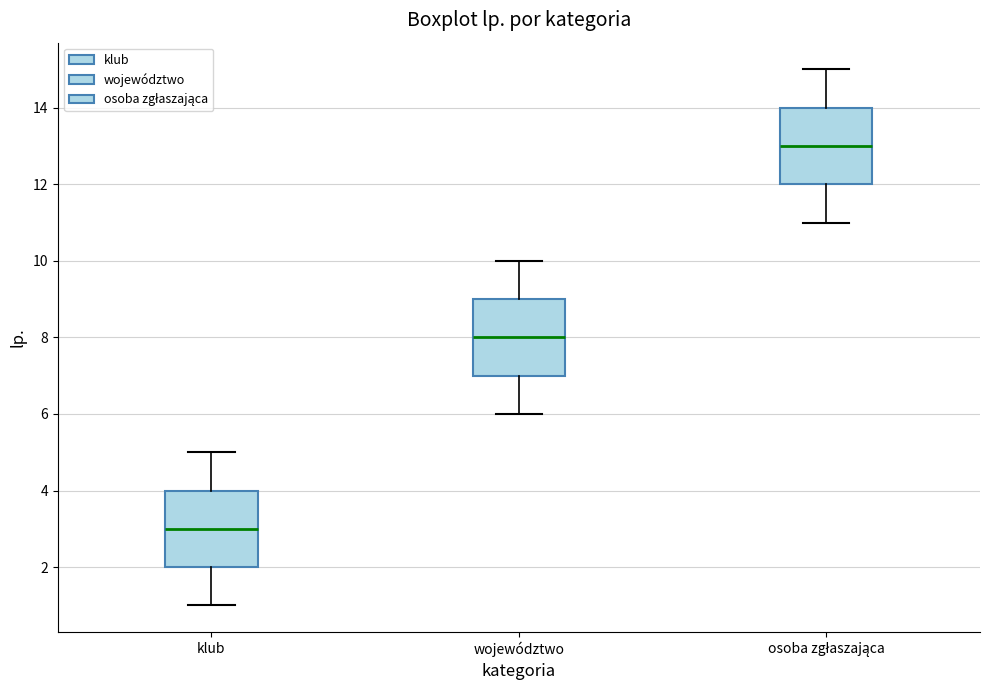

Reading left to right, transcribe this box plot: for each box, give where its median line is, the range the box spans, and where its two whiskers end, as read against the y-axis. The values are not printed on the chart, so give them approximately, as read against the axis.

klub: median 3, box 2 to 4, whiskers 1 to 5
województwo: median 8, box 7 to 9, whiskers 6 to 10
osoba zgłaszająca: median 13, box 12 to 14, whiskers 11 to 15